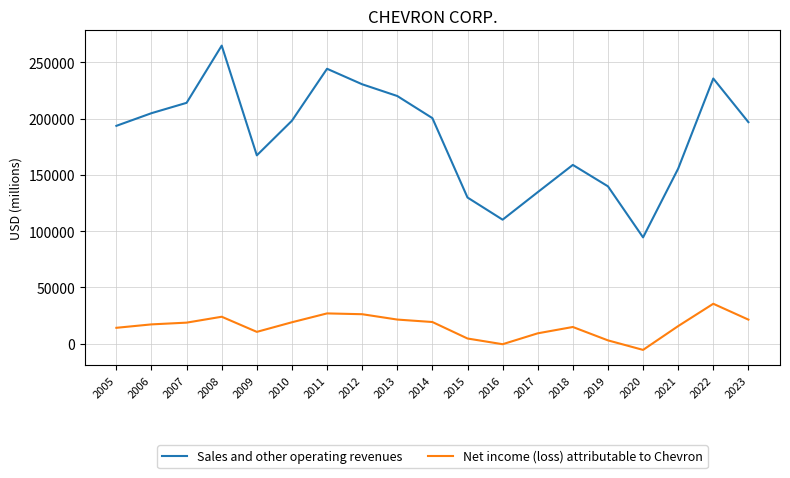

The value of Sales and other operating revenues at 2009 is 292039. True or false?

False